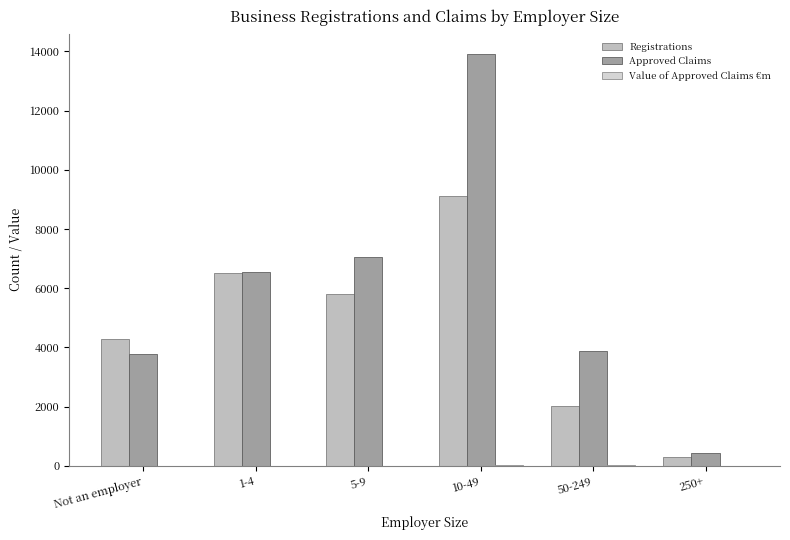

Are the bars horizontal?

No